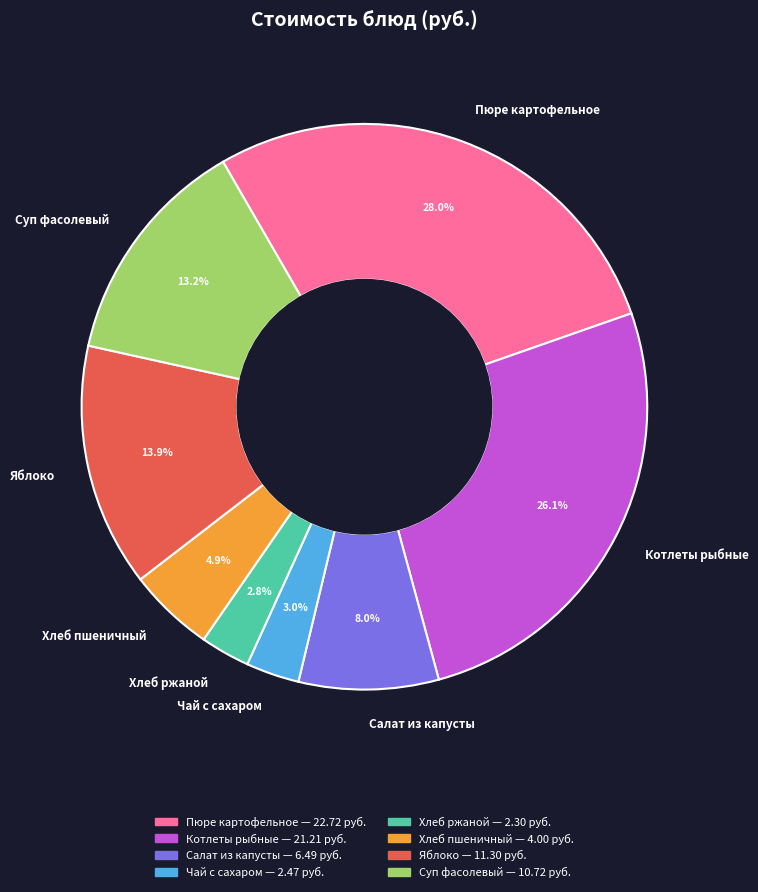

Count the number of slices in the pie.

8